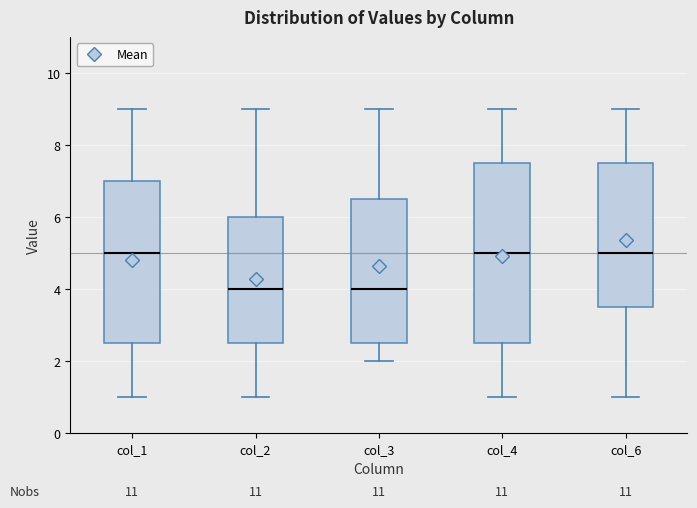

Reading left to right, read every box against the y-axis: the position of its median line, the range the box covers, and the ends of its whiskers. The values are not printed on the chart, so give them approximately, as read against the axis.

col_1: median 5.0, box 2.6 to 7.0, whiskers 1.0 to 9.0
col_2: median 4.0, box 2.6 to 6.0, whiskers 1.0 to 9.0
col_3: median 4.0, box 2.6 to 6.6, whiskers 2.0 to 9.0
col_4: median 5.0, box 2.6 to 7.6, whiskers 1.0 to 9.0
col_6: median 5.0, box 3.6 to 7.6, whiskers 1.0 to 9.0